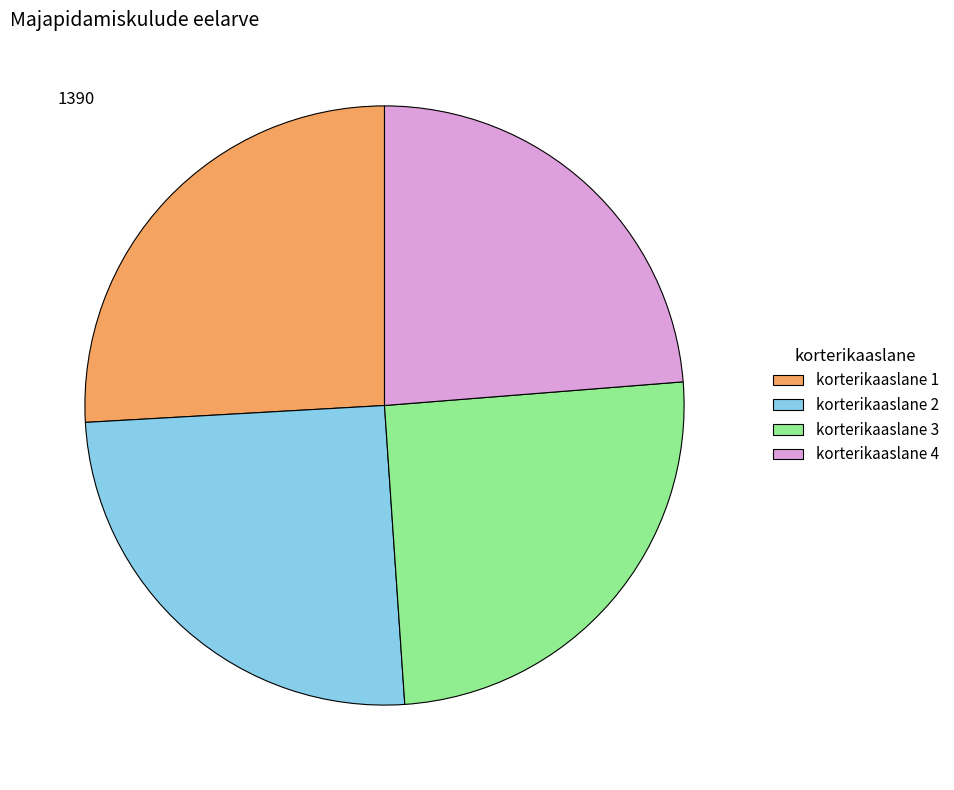

Does korterikaaslane 4 represent more than half of the total?

No